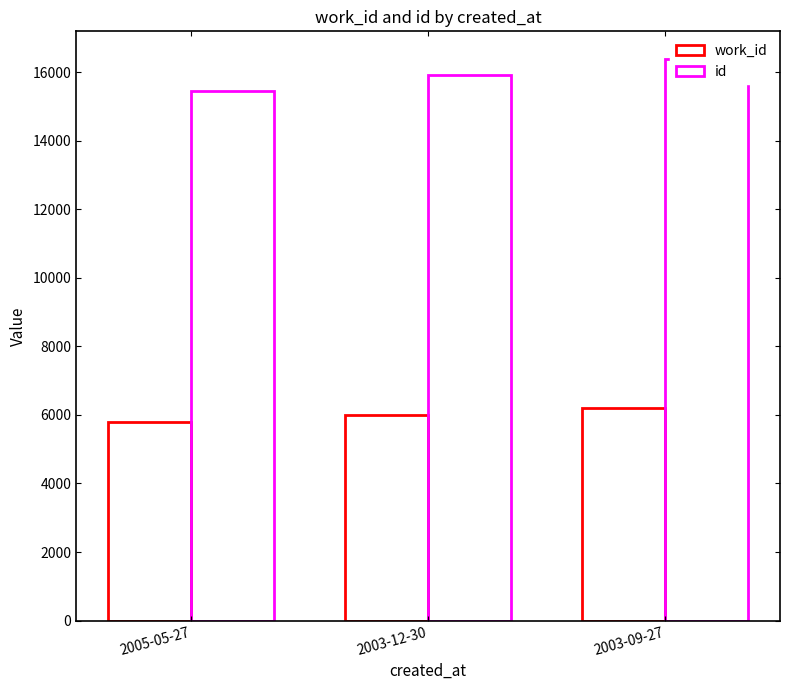

What are all the series names shown in the legend?

work_id, id